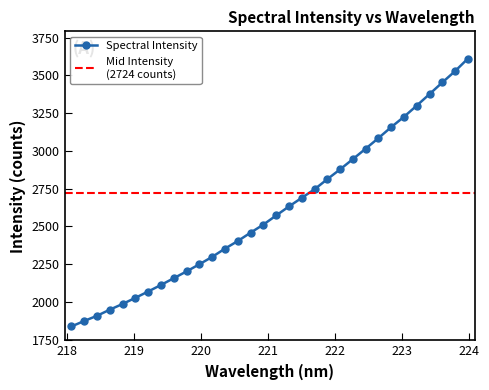

What is the difference between the values at 219.3979 and 222.8355?

1045.4